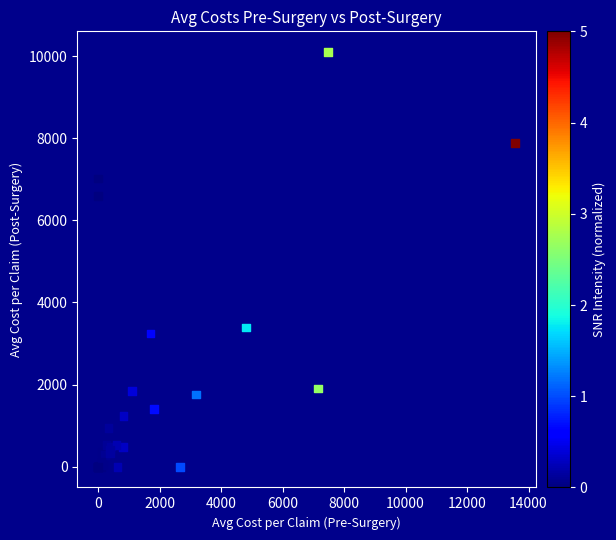

What Y value in the scatter plot is closest to 5048?

6590.9